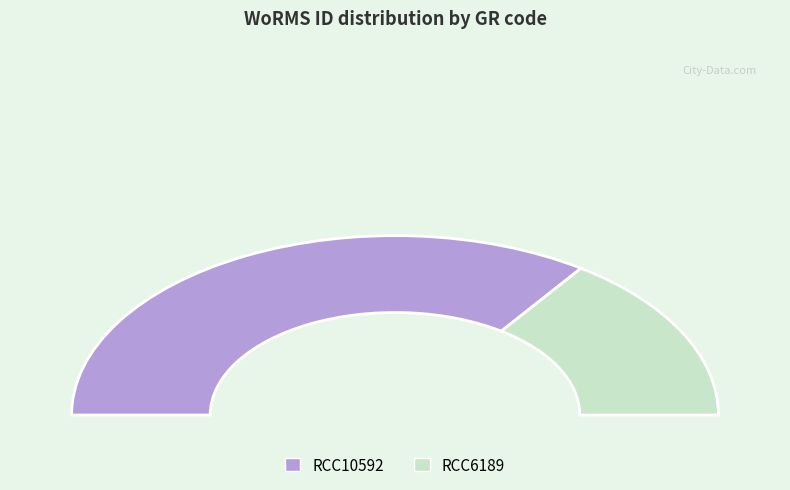

What is the change in value from RCC10592 to RCC6189?

-769111